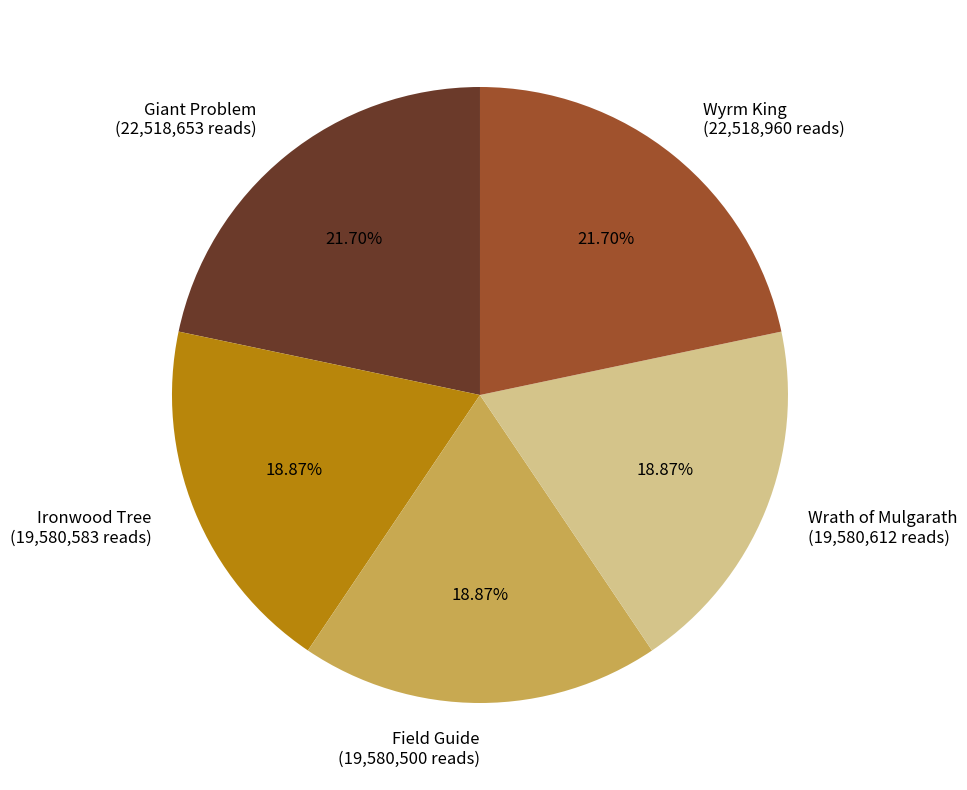

Is it true that Giant Problem is 22% of the pie?

True